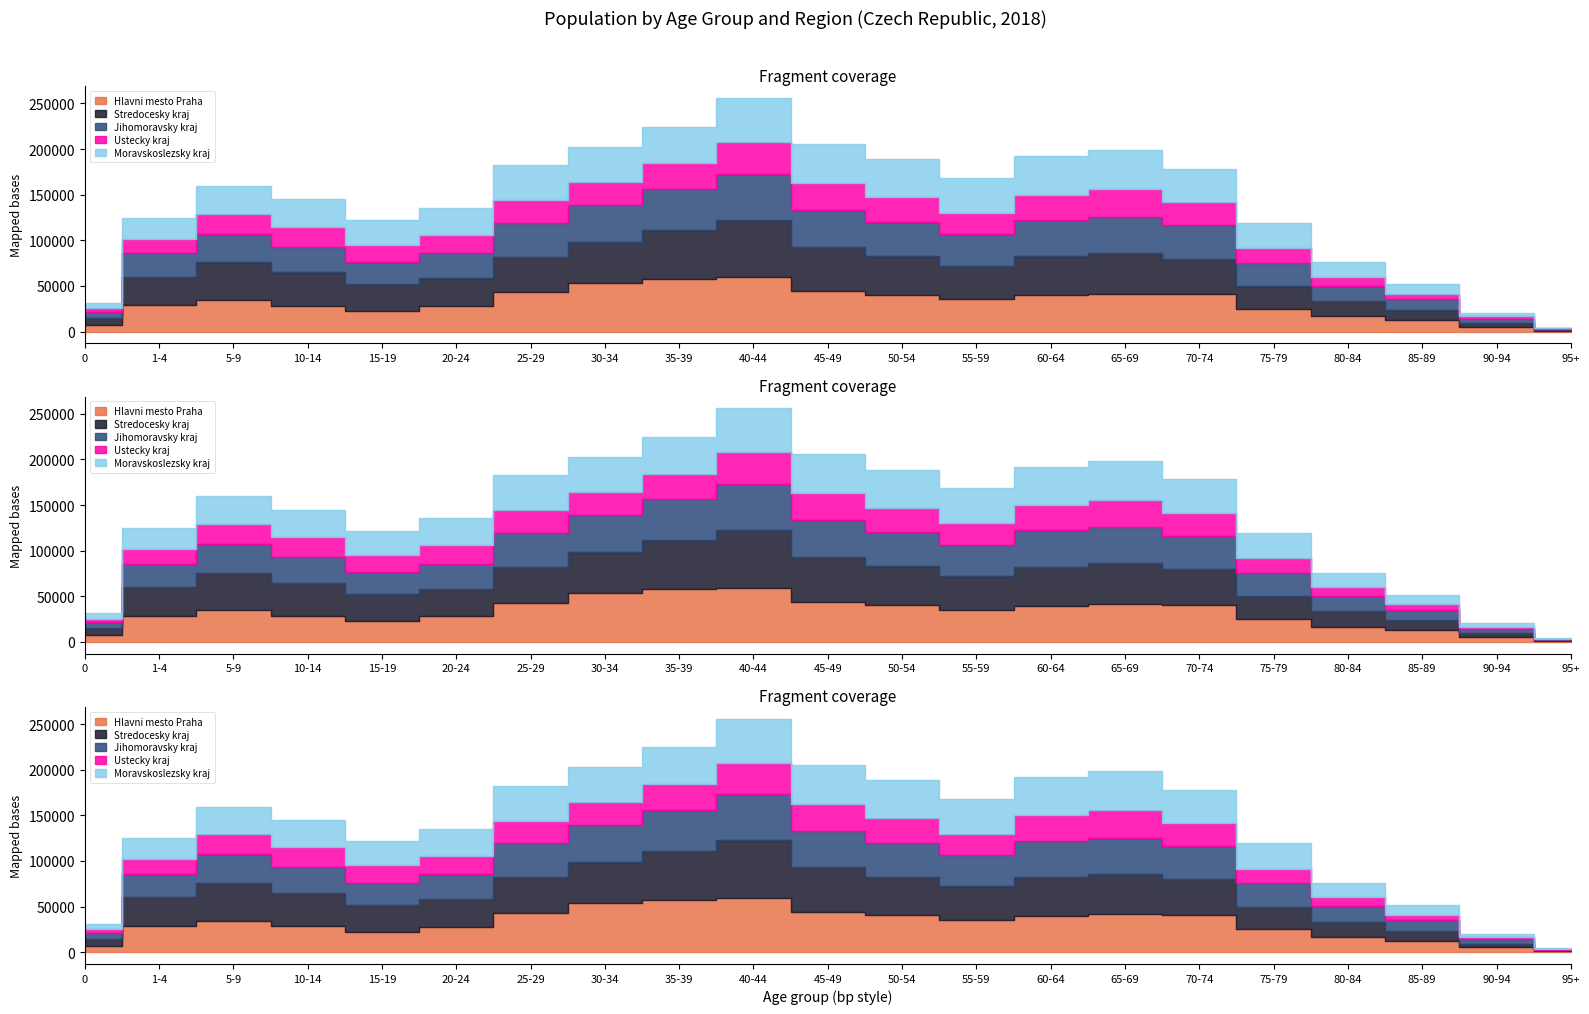

Where does the Hlavni mesto Praha series first go above 34631?

25-29